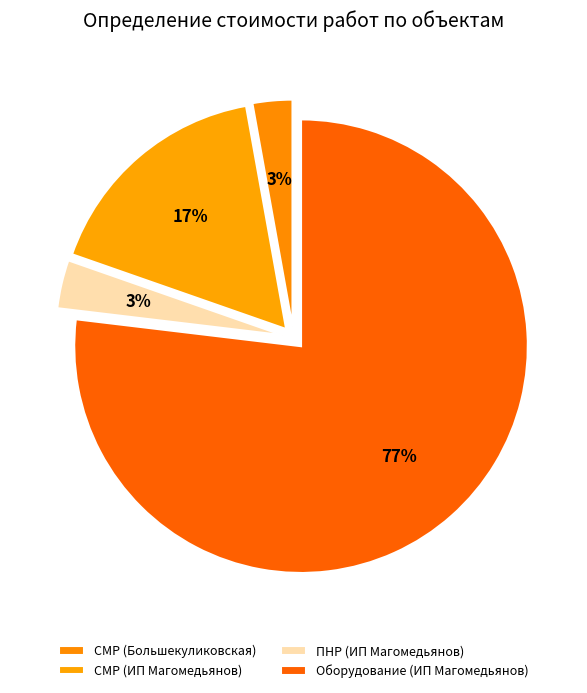

What percentage is the СМР (Большекуликовская) slice, to the nearest percent?

3%